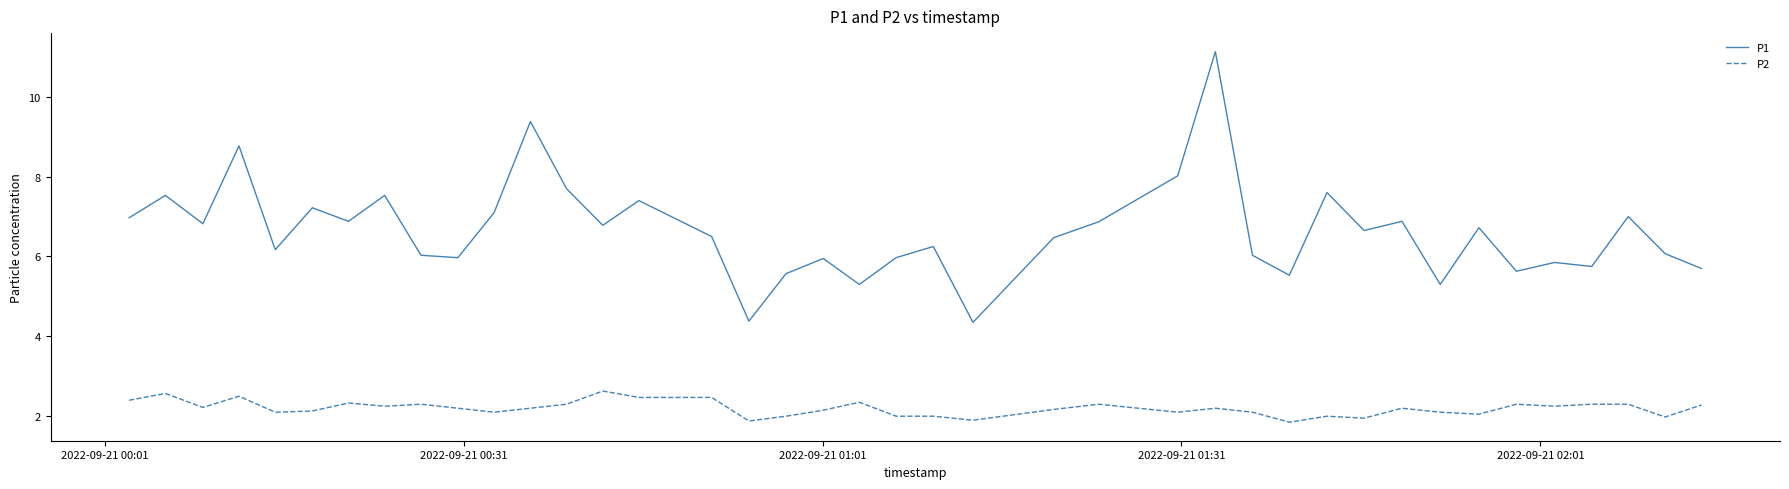

What is the difference between the maximum and minimum values in the P2 series?

0.8